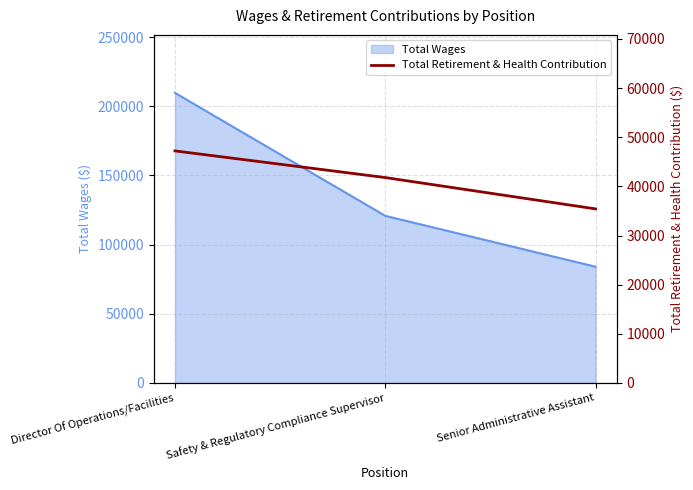

Where does the data first go above 41791?

Director Of Operations/Facilities